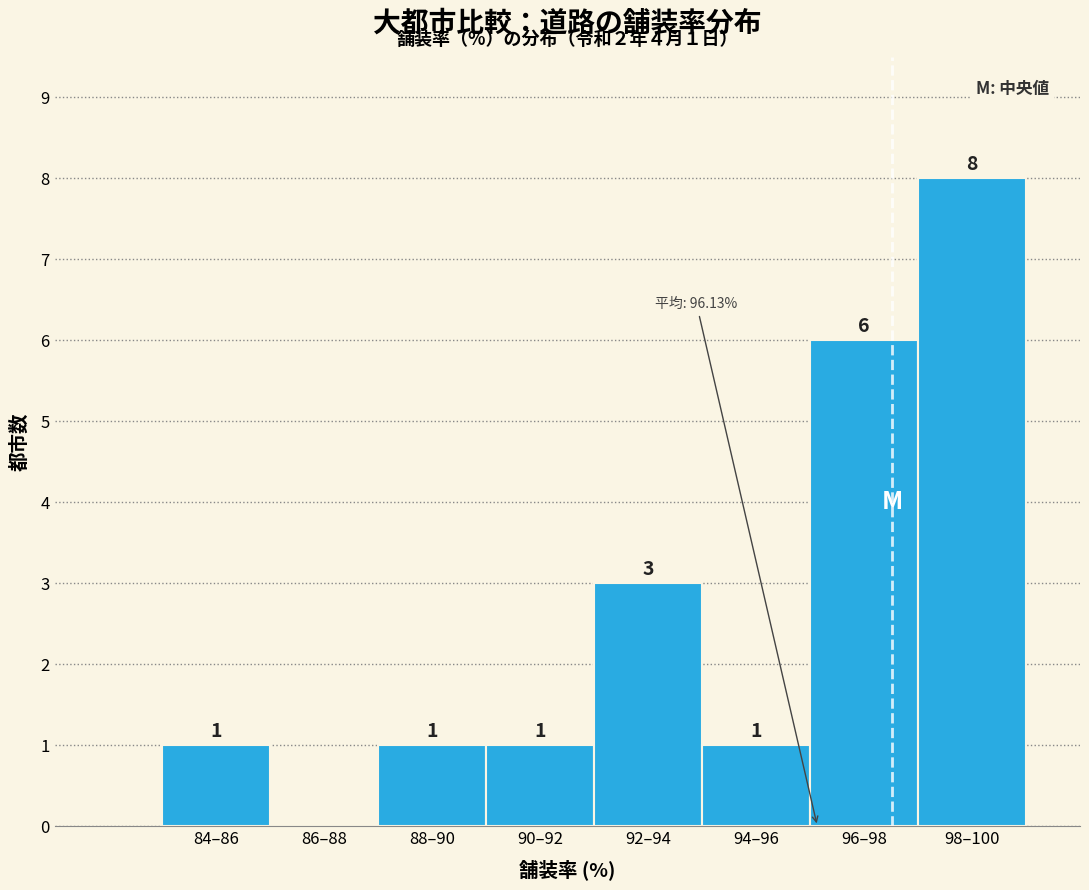

Reading right to left, transcribe all the data shown in this chart.

98–100=8	96–98=6	94–96=1	92–94=3	90–92=1	88–90=1	86–88=0	84–86=1